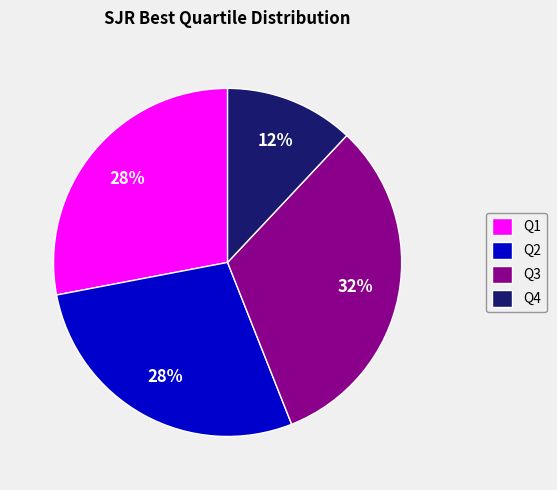

Do Q4 and Q1 together represent more than half of the pie?

No